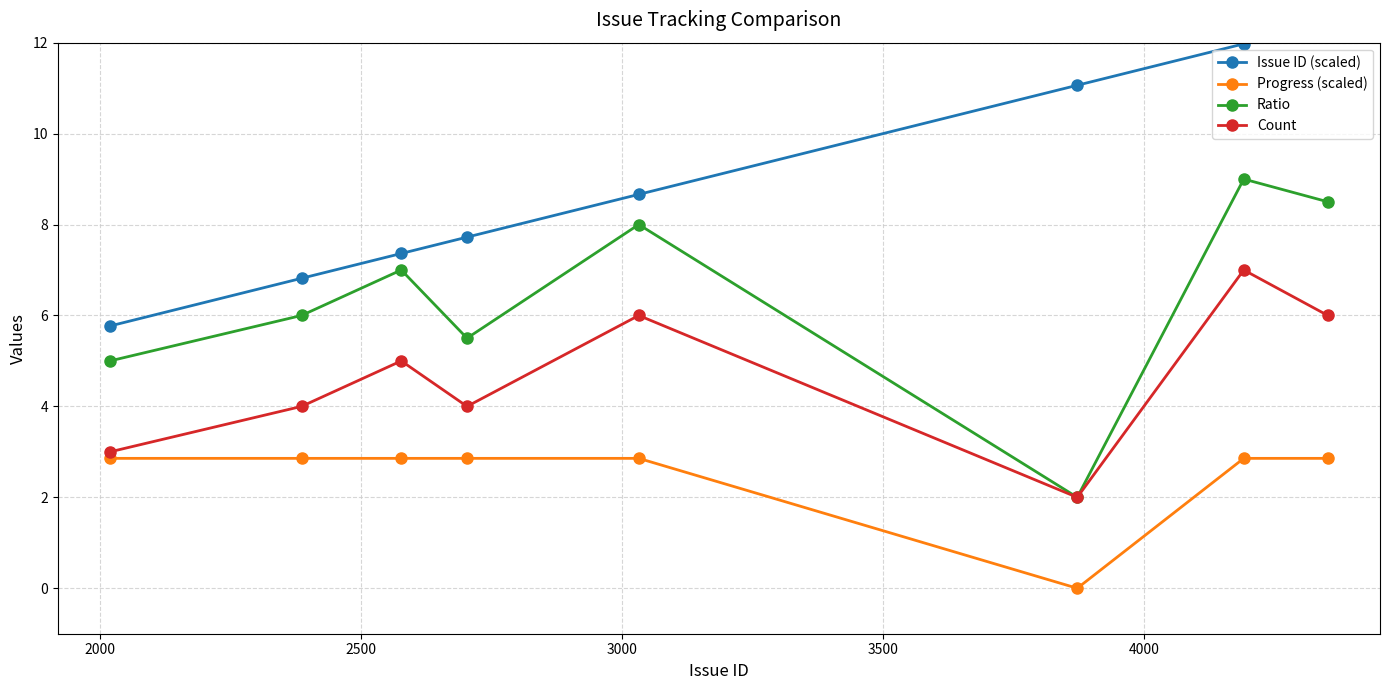

What is the sum of all Issue ID (scaled) values?

71.8